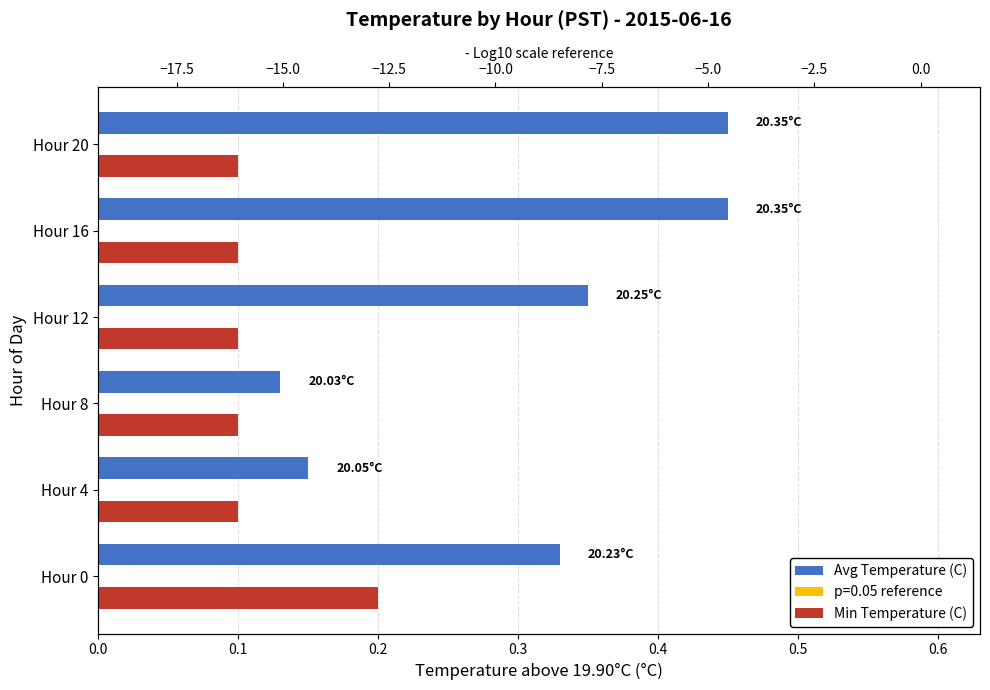

Rank the series by their maximum value, from lowest to highest.

Min Temperature (C), Avg Temperature (C)